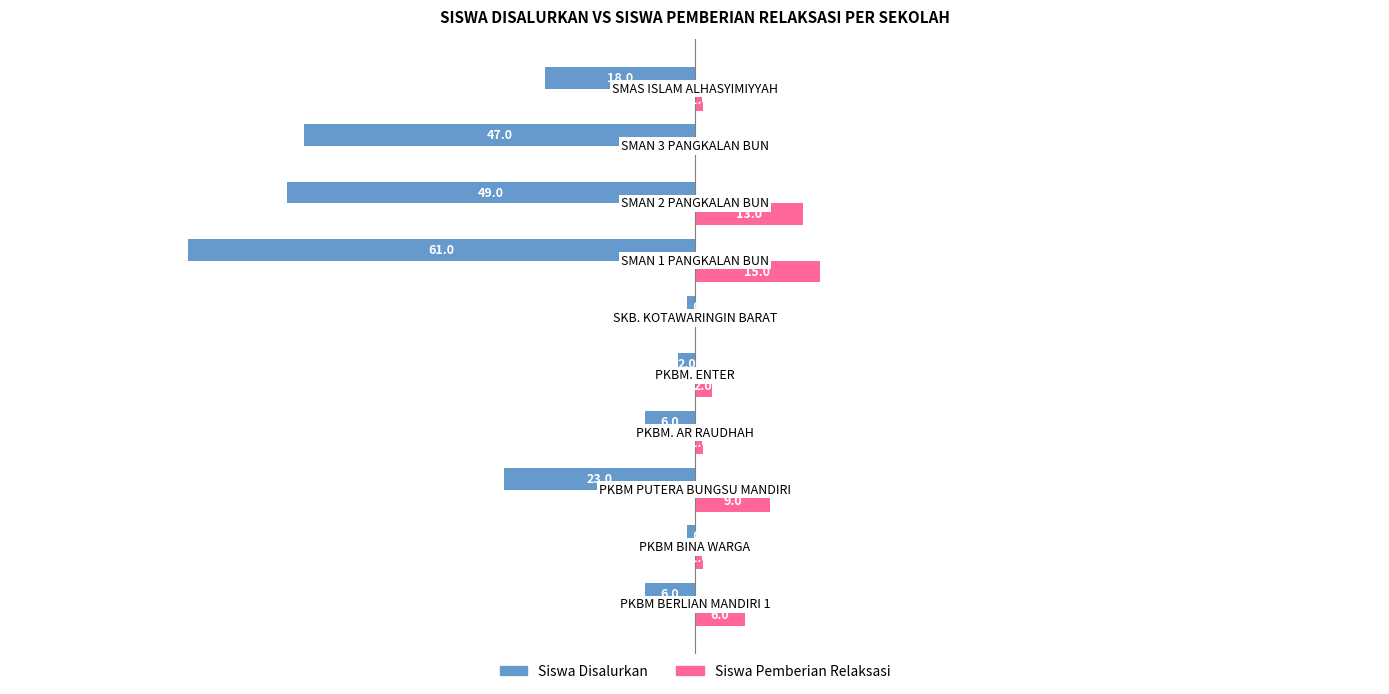

Which series has the largest total across all categories?

Siswa Pemberian Relaksasi